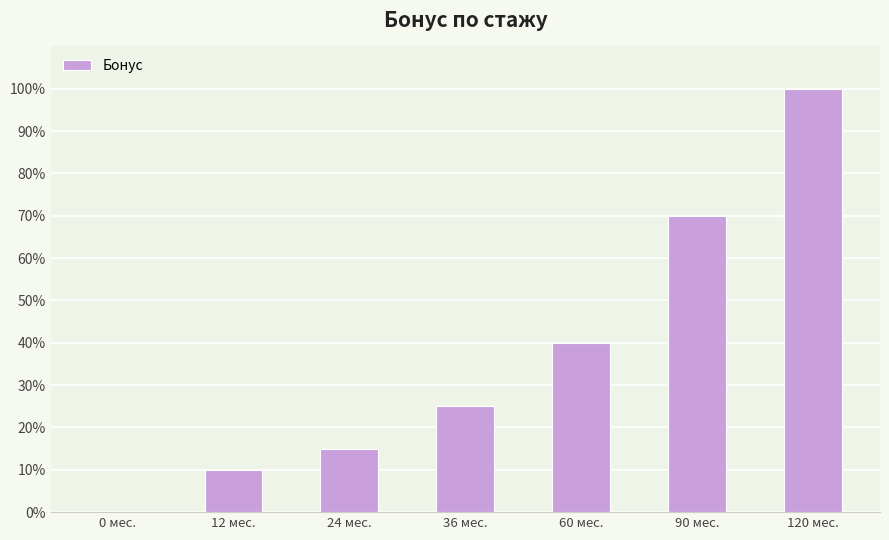

Does the chart contain stacked bars?

No